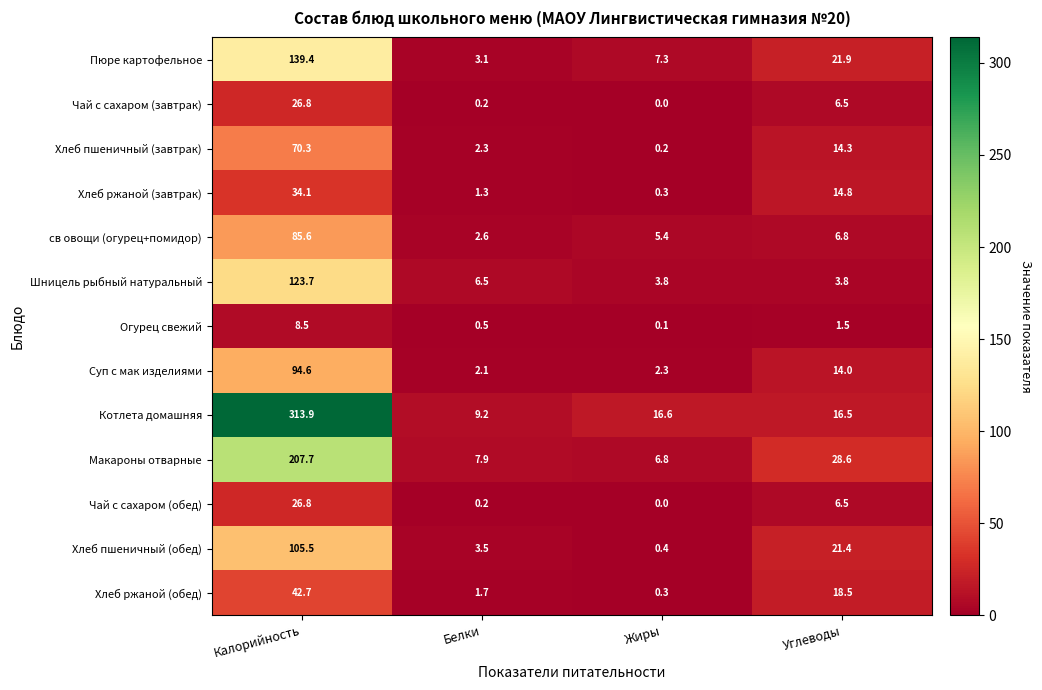

The value of Чай с сахаром (завтрак) at Калорийность is 26.8. True or false?

True